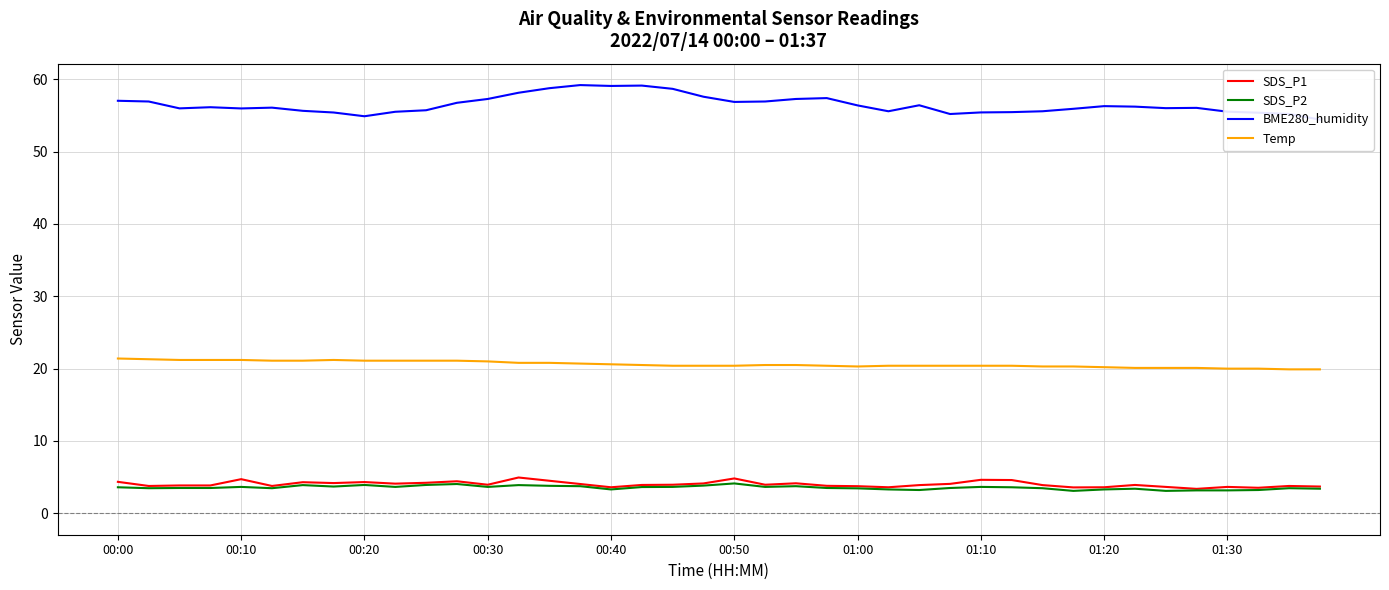

True or false: SDS_P1 and Temp cross at least once.

False